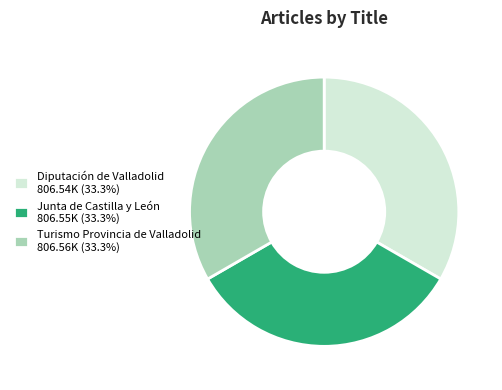

Count the number of slices in the pie.

3